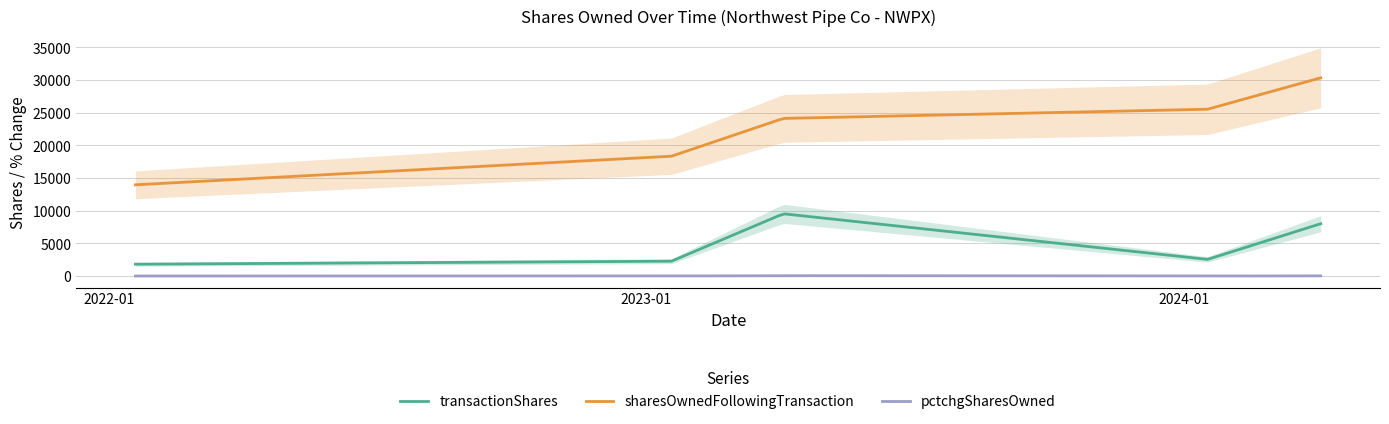

Rank the series by their average value, from highest to lowest.

sharesOwnedFollowingTransaction, transactionShares, pctchgSharesOwned